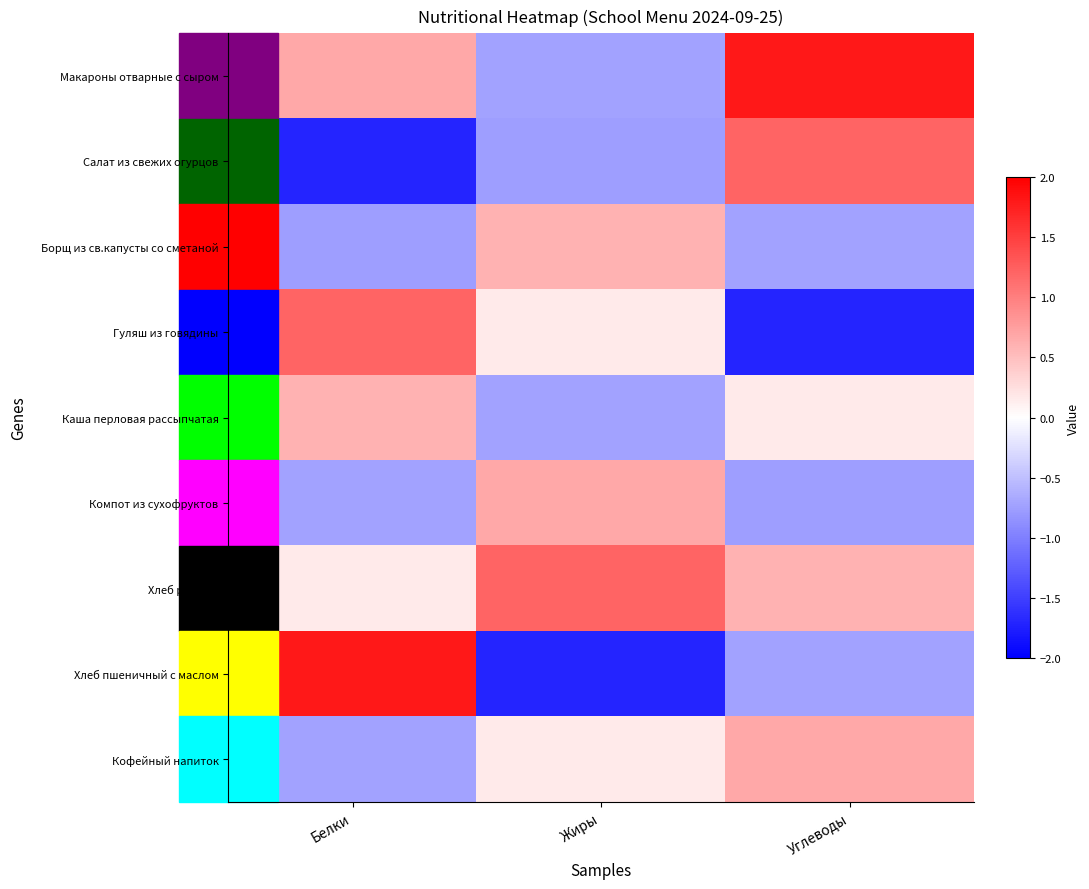

Rank the series by their maximum value, from highest to lowest.

Макароны отварные с сыром, Хлеб пшеничный с маслом, Салат из свежих огурцов, Гуляш из говядины, Хлеб ржаной, Компот из сухофруктов, Кофейный напиток, Борщ из св.капусты со сметаной, Каша перловая рассыпчатая